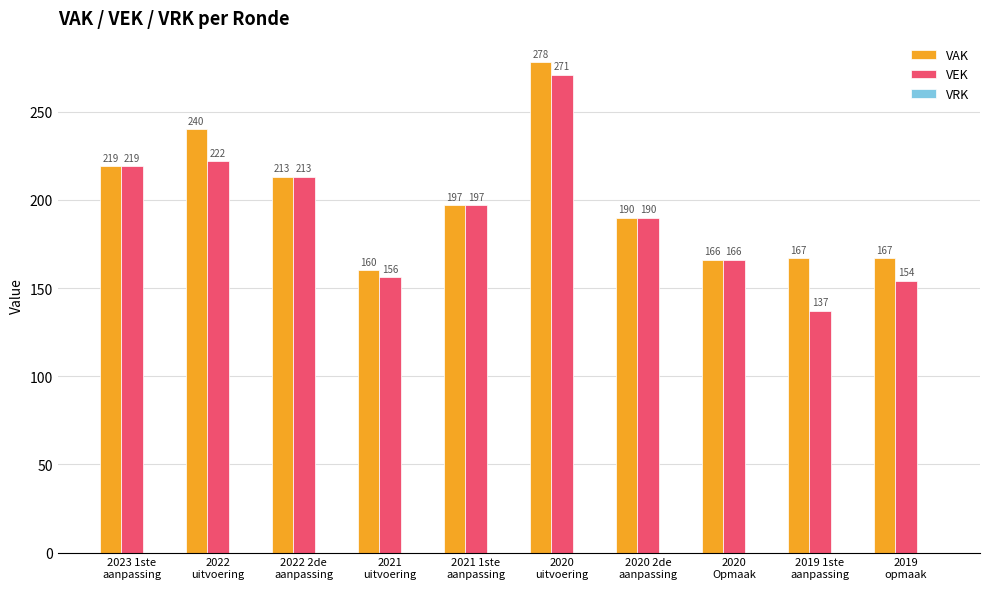

What is the minimum value for VEK?

137